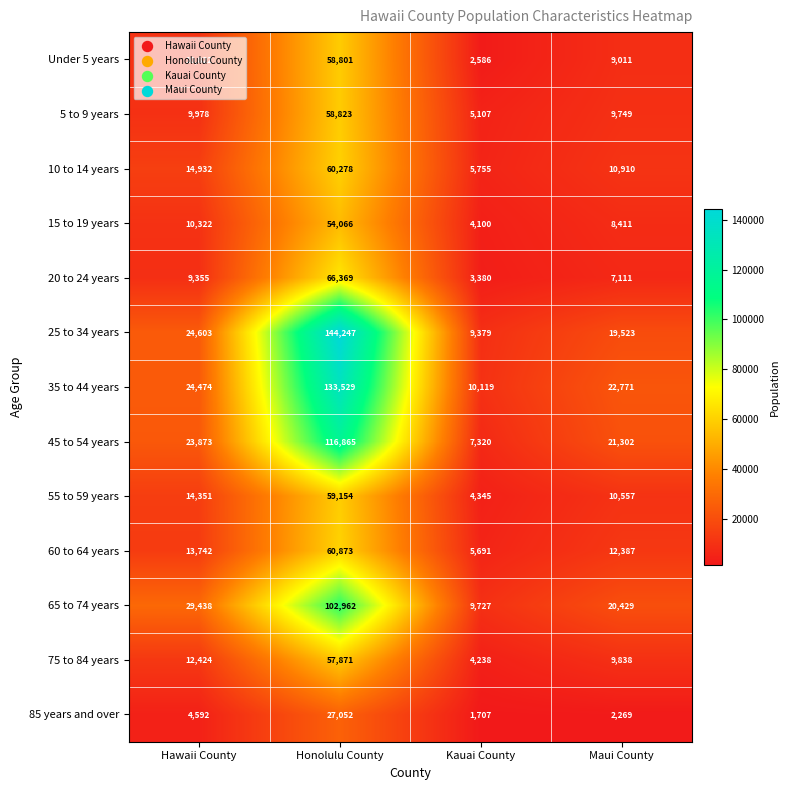

The value of 10 to 14 years at Maui County is 10910. True or false?

True